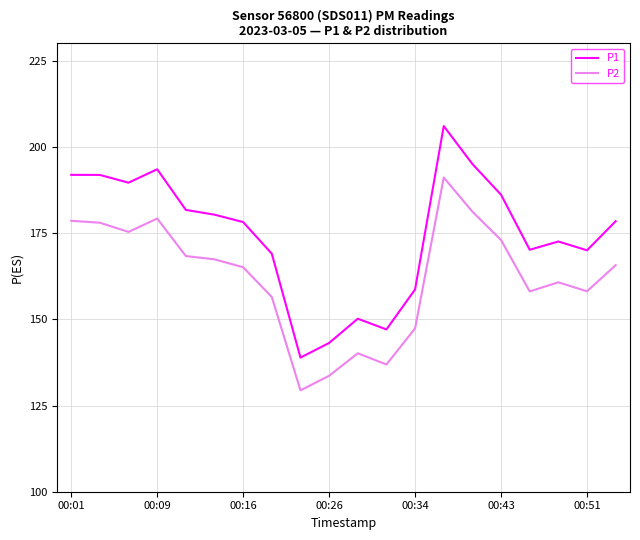

True or false: P2 and P1 intersect in this chart.

False